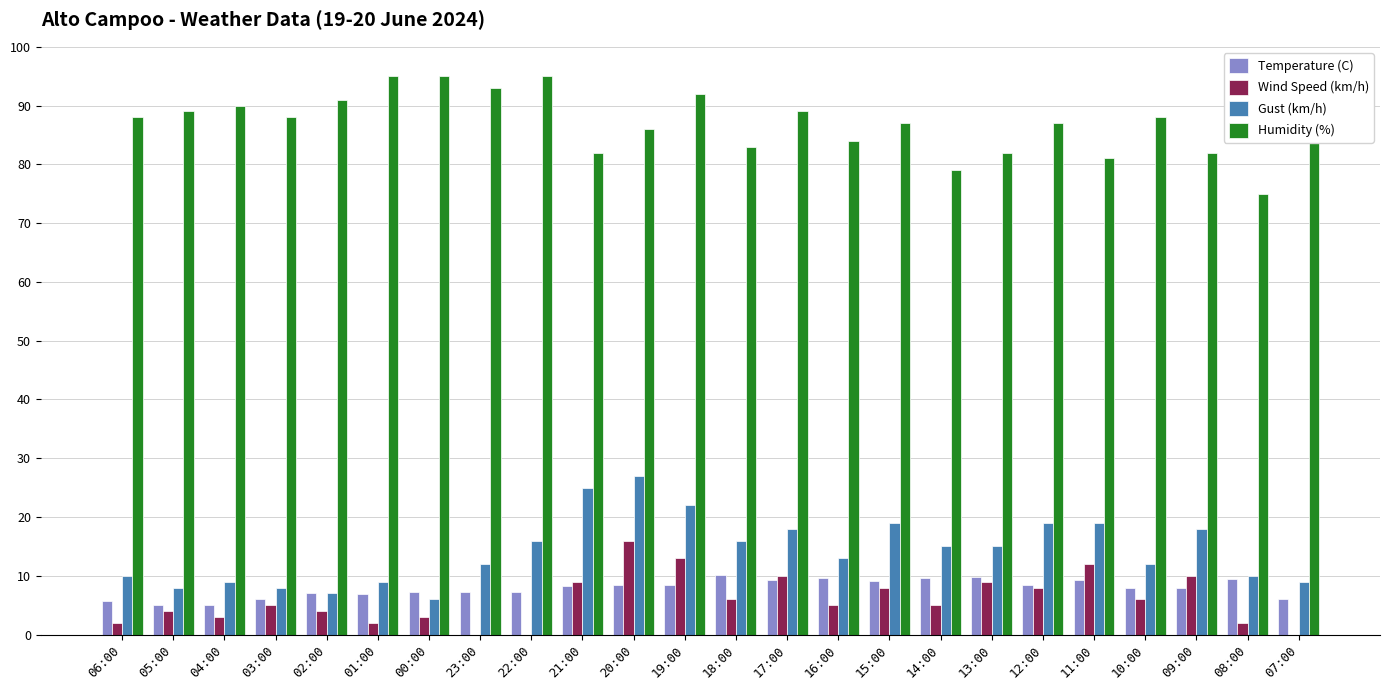

What is the maximum value for Temperature (C)?

10.2